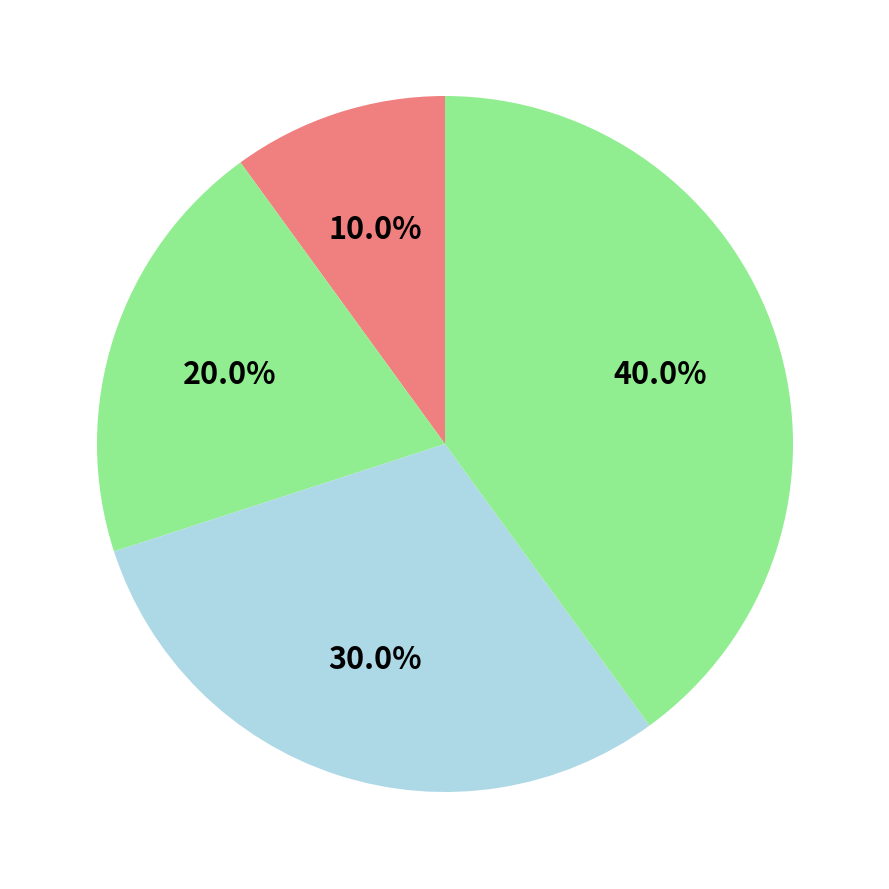

How many segments does this pie chart have?

4